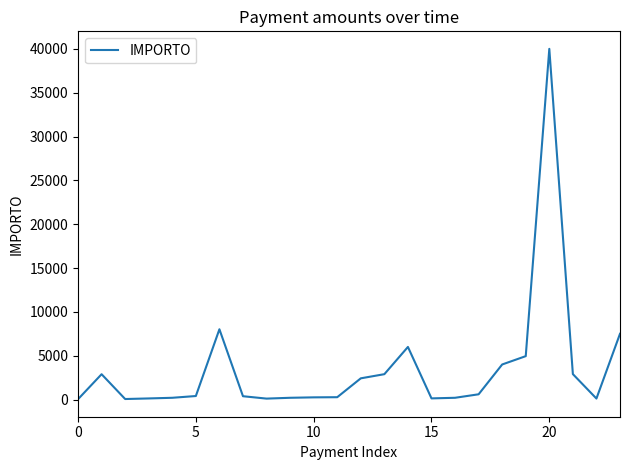

What is the maximum value shown in the chart?

40000.0